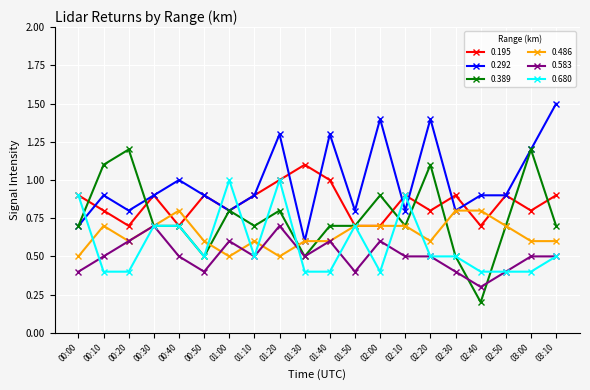

List the series in order of their peak value, highest first.

0.292, 0.389, 0.195, 0.680, 0.486, 0.583